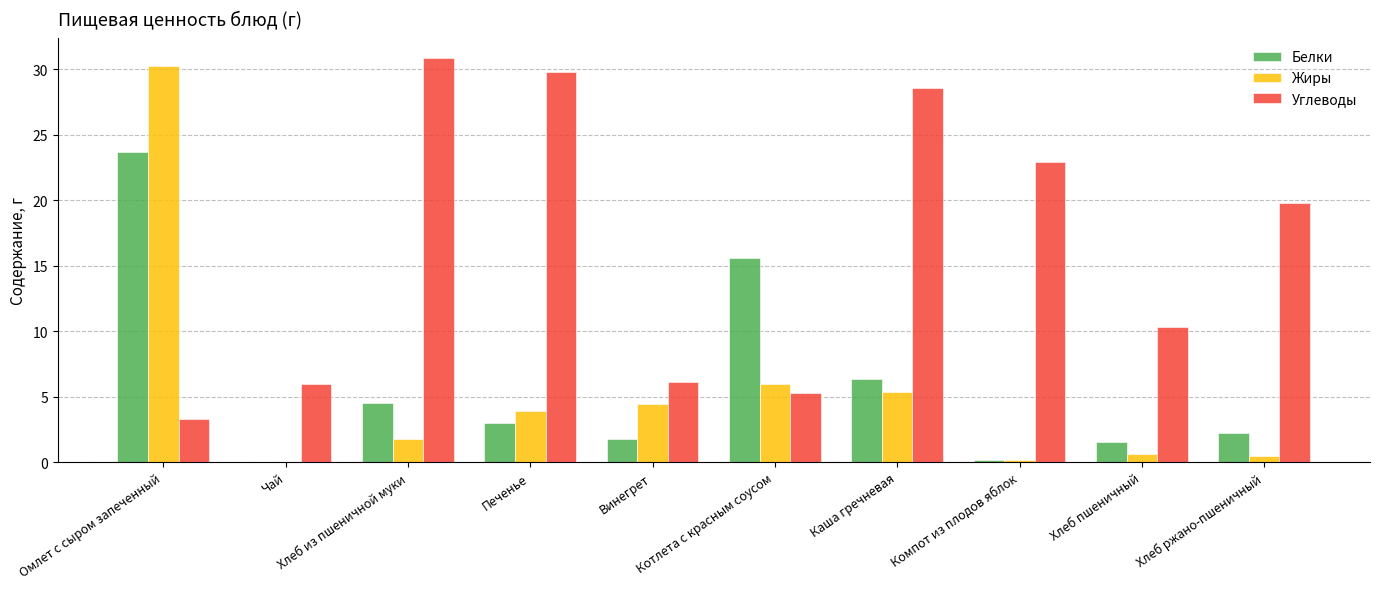

What are all the series names shown in the legend?

Белки, Жиры, Углеводы